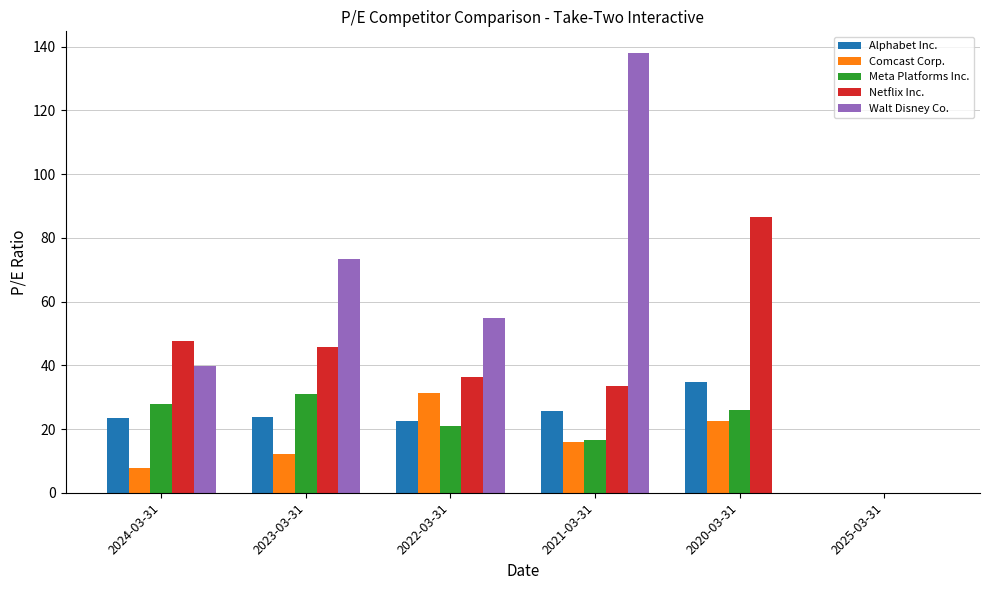

Which series changed the most between 2024-03-31 and 2021-03-31?

Walt Disney Co.